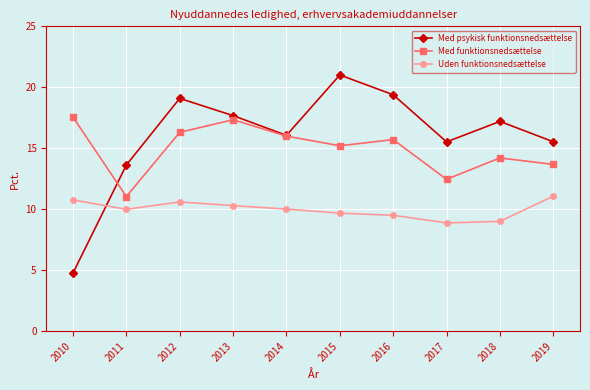

Does the chart have visible grid lines?

Yes